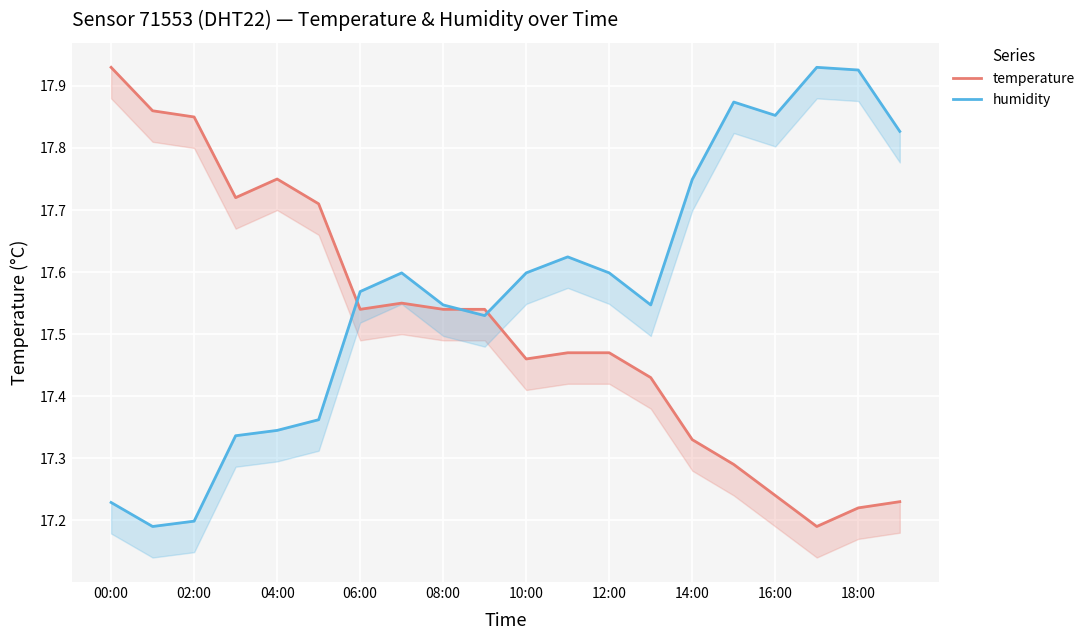

What is the difference between the maximum and minimum values in the temperature series?

0.7